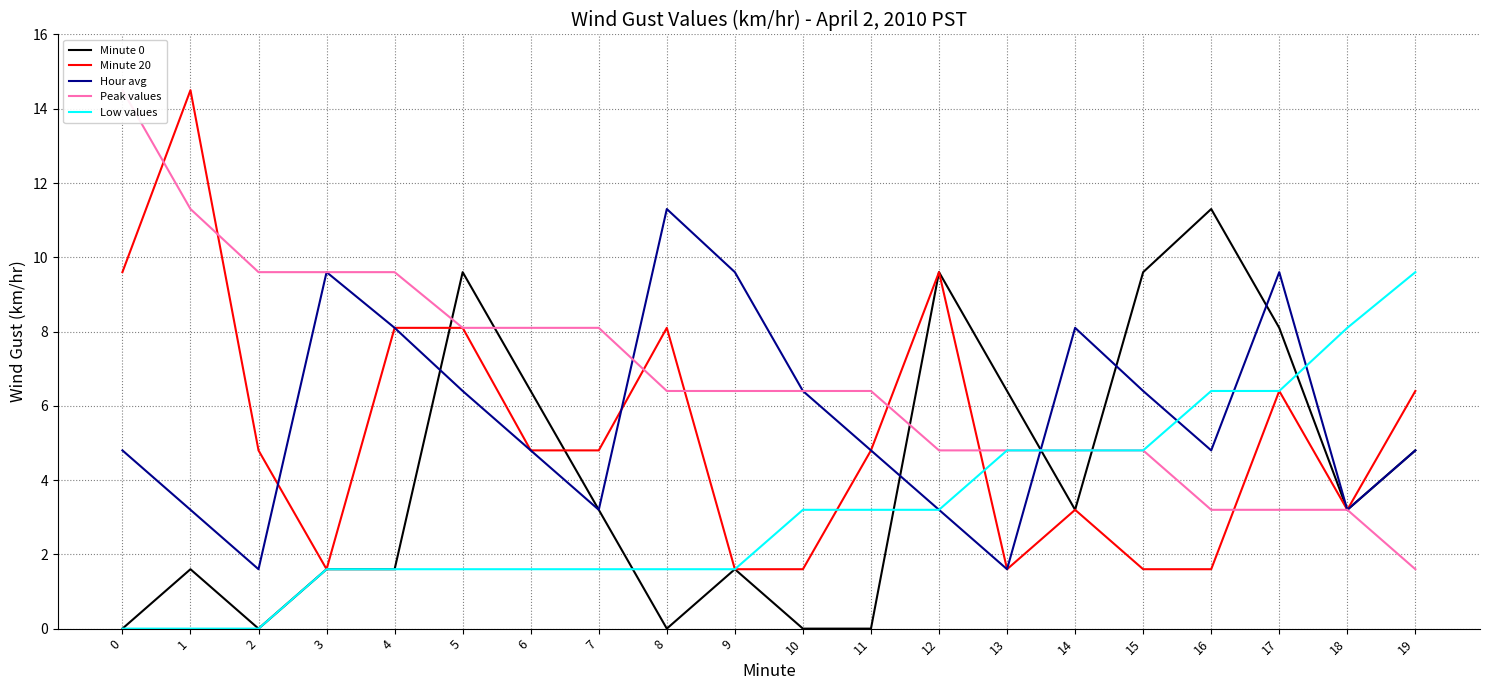

True or false: Low values has a value of 4.8 at 15.

True